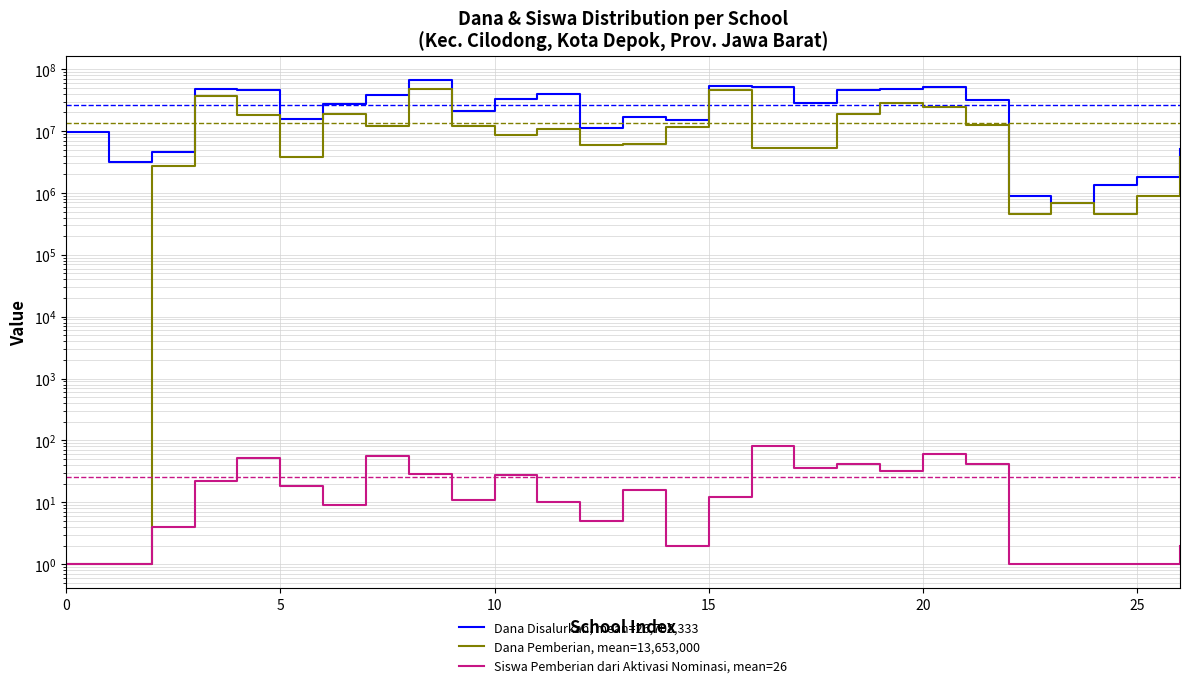

What is the value of the Dana Pemberian, mean=13,653,000 point at the 7th from the left?

18675000